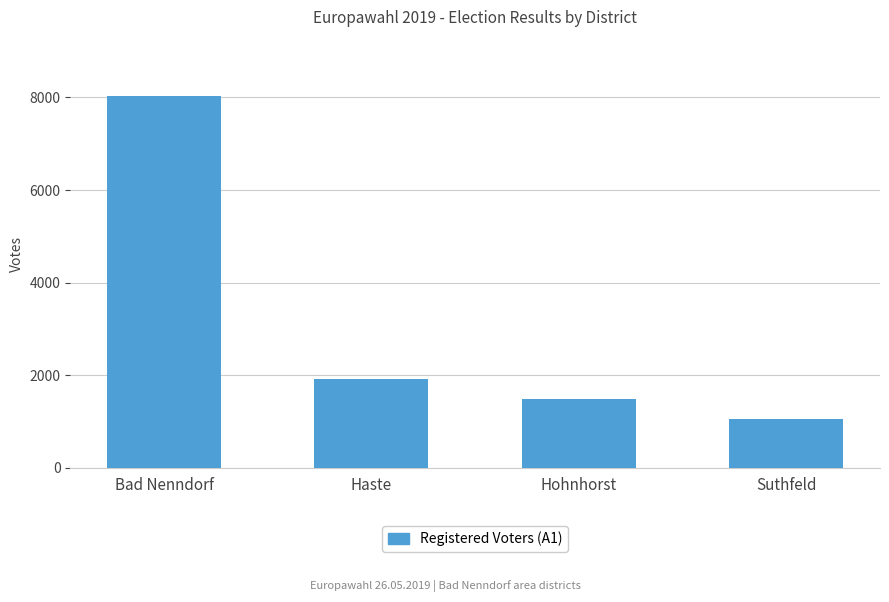

What is the label of the 4th bar from the left?

Suthfeld